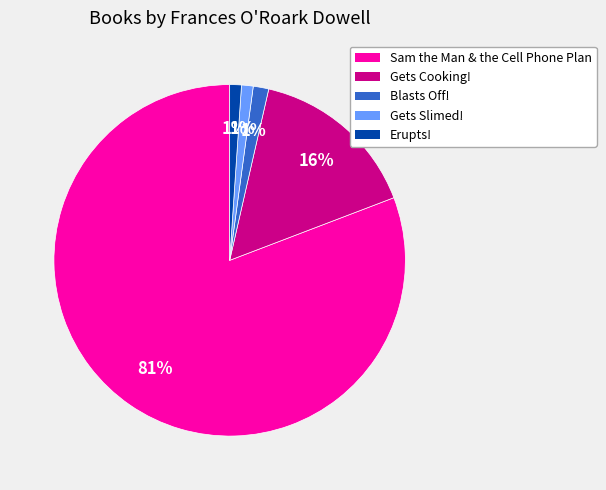

Is there a majority slice in this chart?

Yes